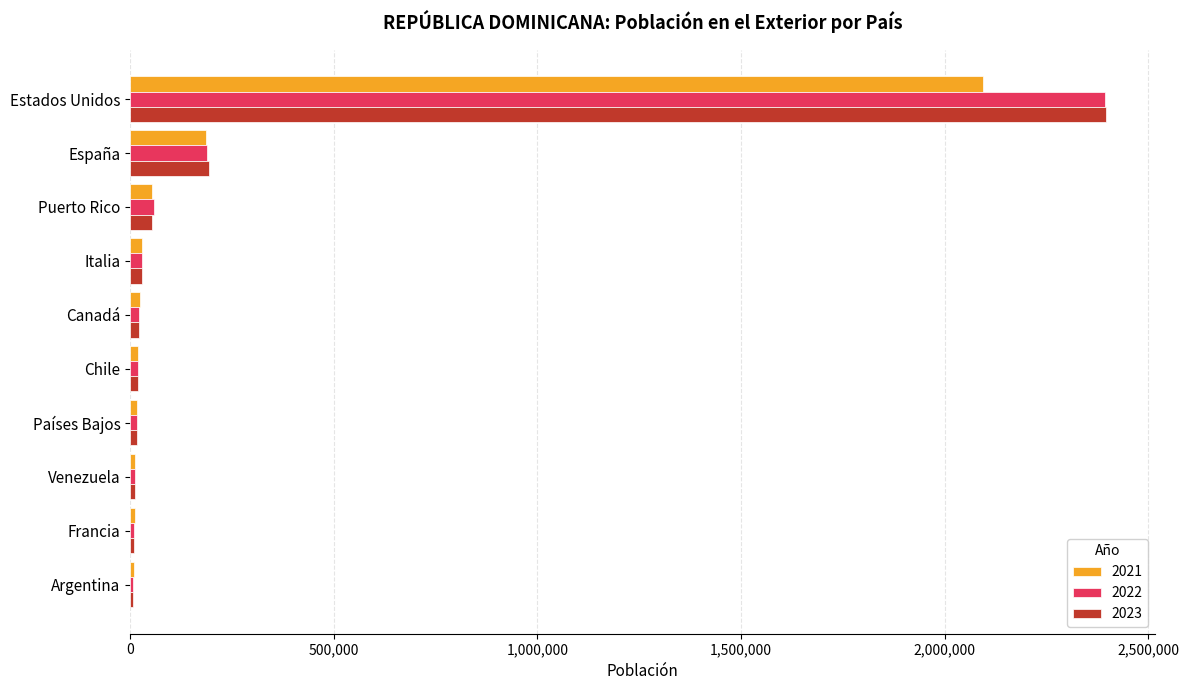

Is it true that 2022 equals 42853 at España?

False